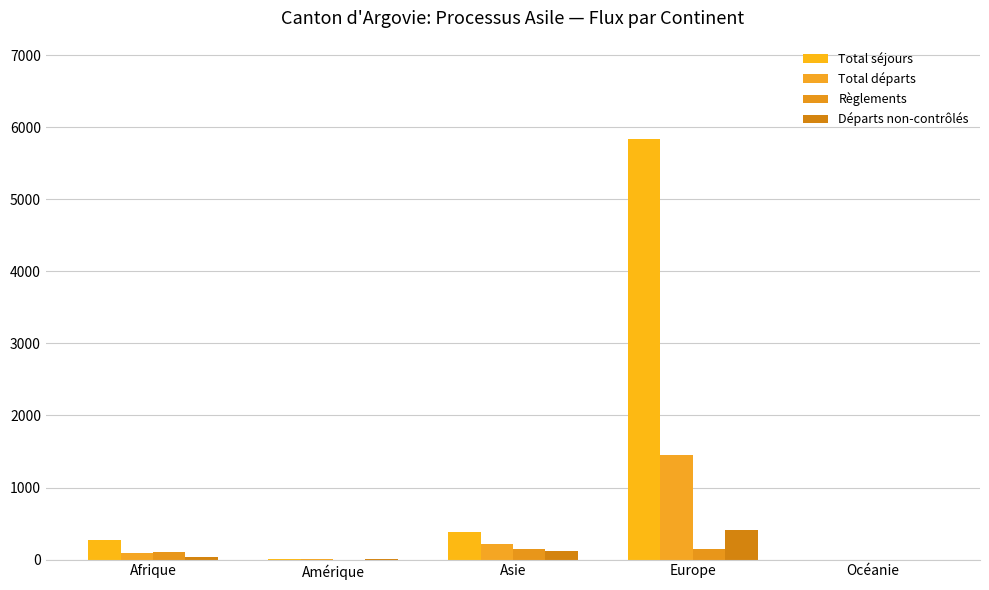

Count the number of categories in the chart.

5